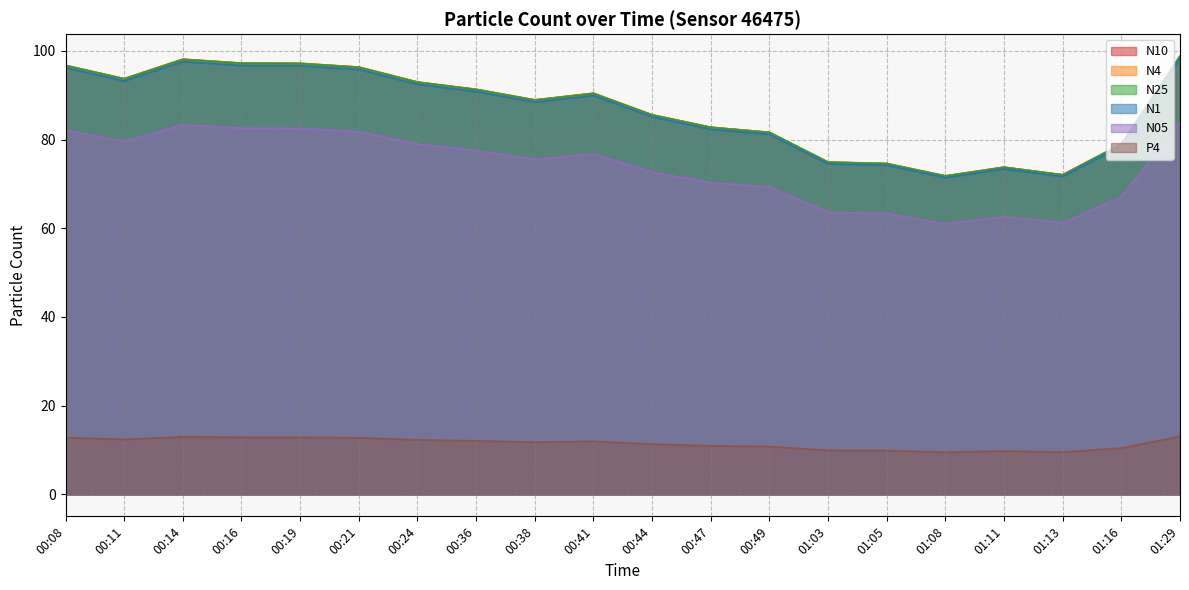

What is the difference between the N05 values at 00:11 and 01:03?

16.0